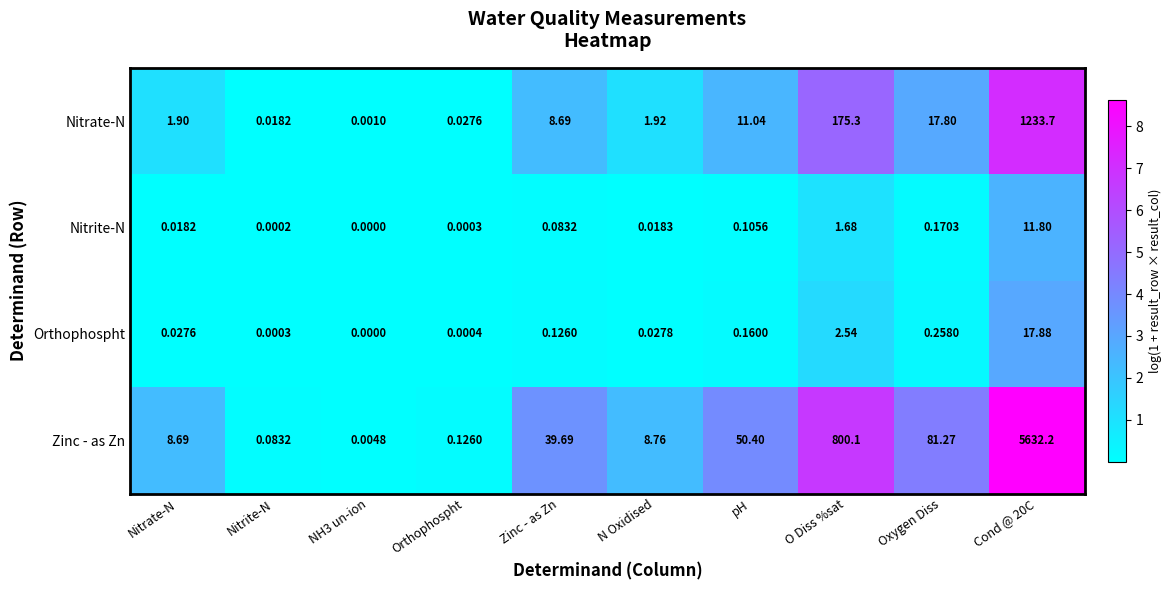

At which label does Nitrate-N first exceed 8?

Zinc - as Zn